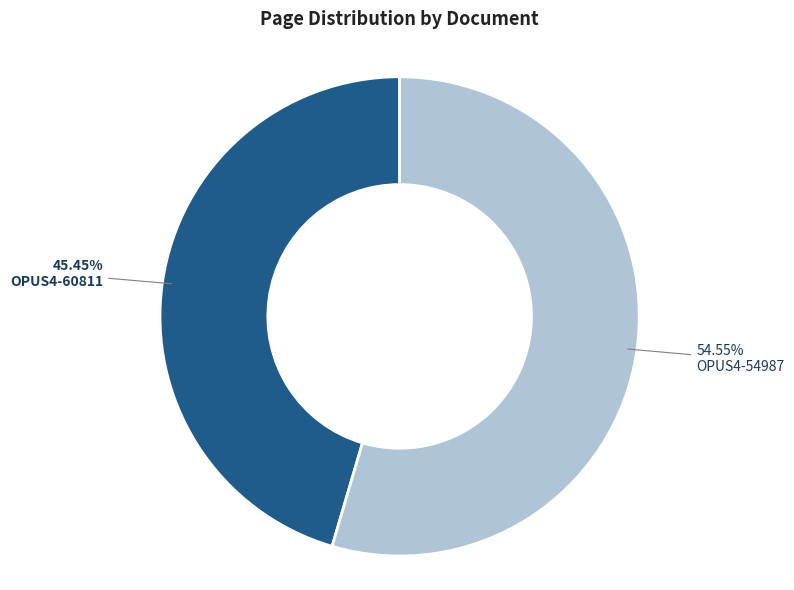

Is there a majority slice in this chart?

Yes